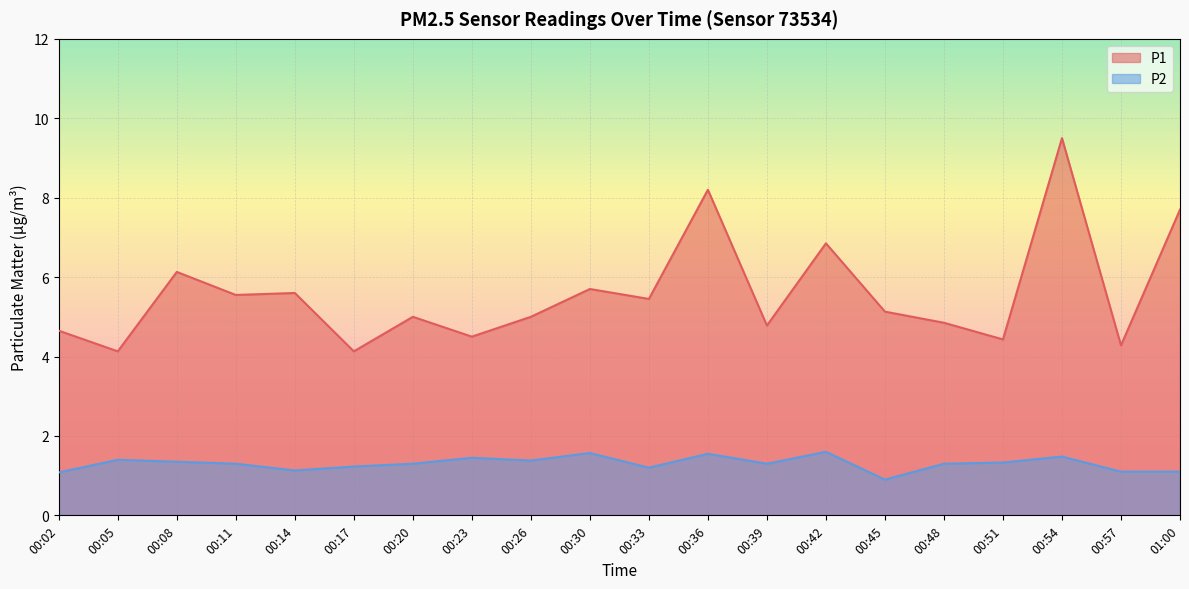

True or false: P1 has more than 2 interior local peaks.

True